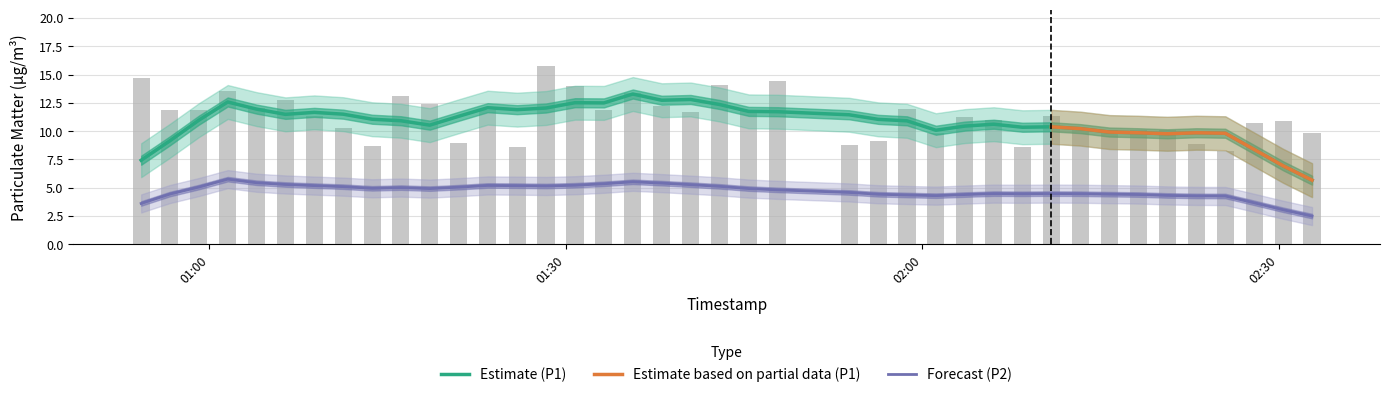

Are the bars grouped side by side (vs. stacked)?

No